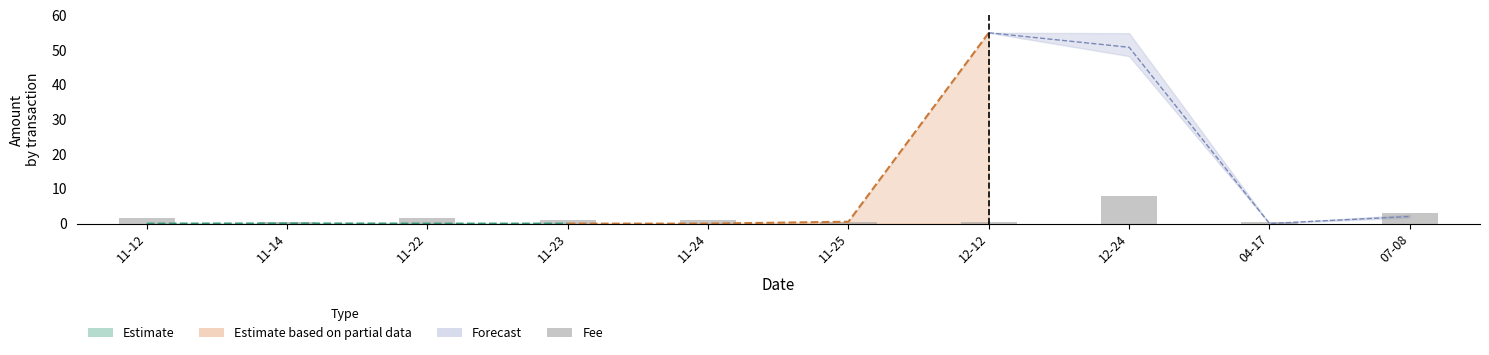

The value at 12-24 is 8.0. True or false?

True